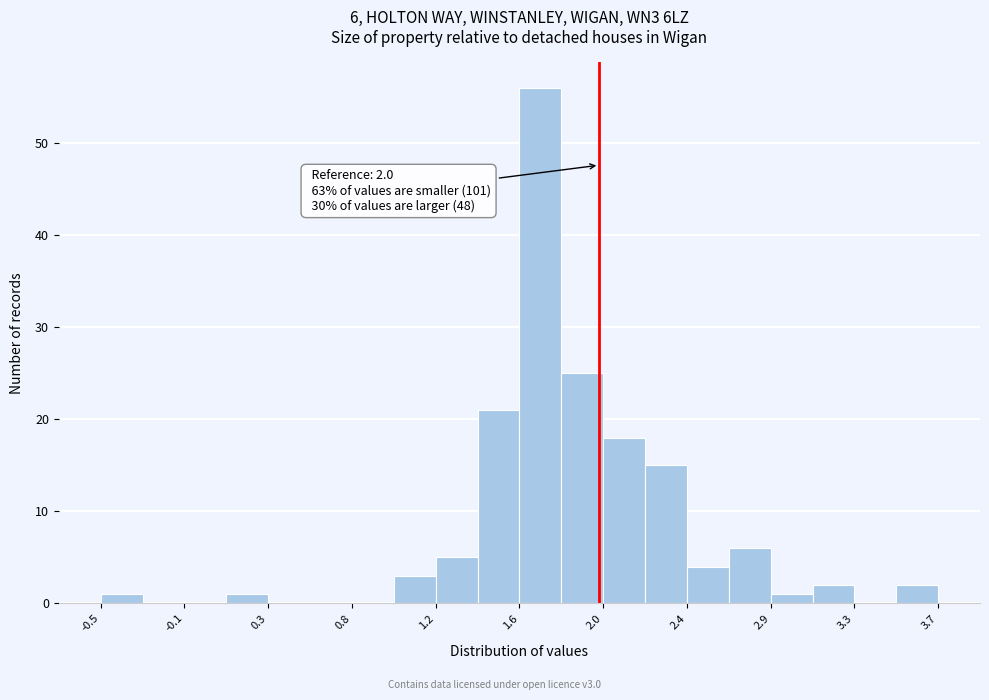

Over which range of the x-axis is the bar tallest?

1.60 to 1.81